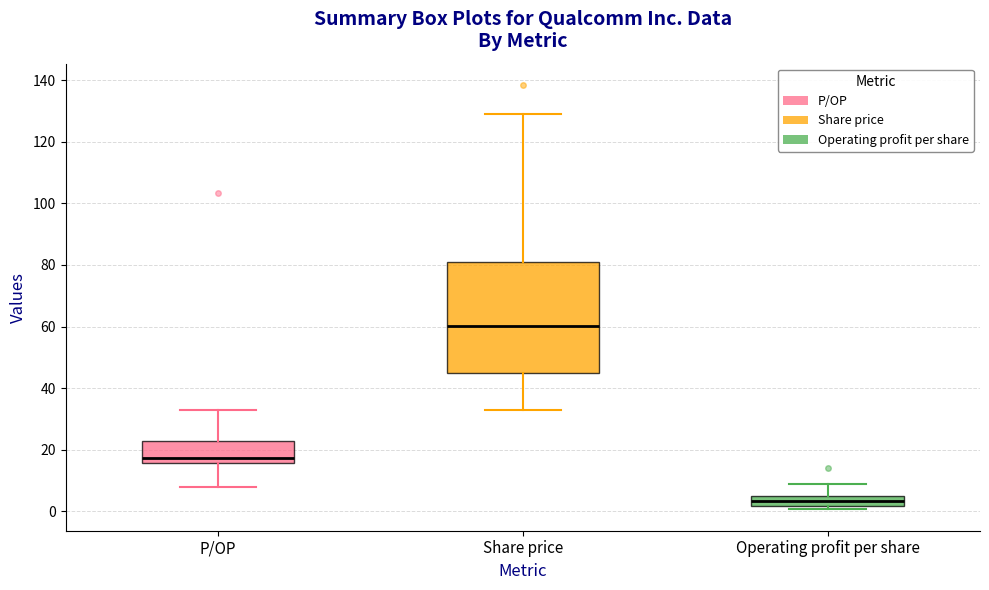

Which box has the lowest median line?

Operating profit per share